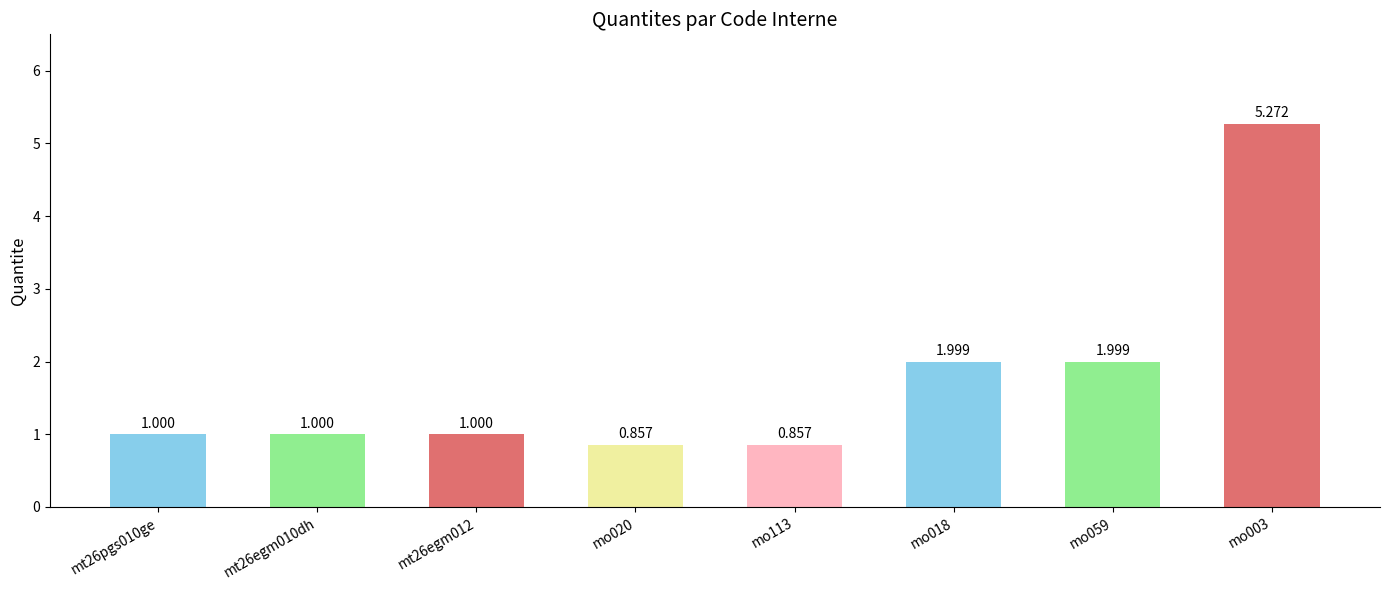

How many data points does each series have?

8